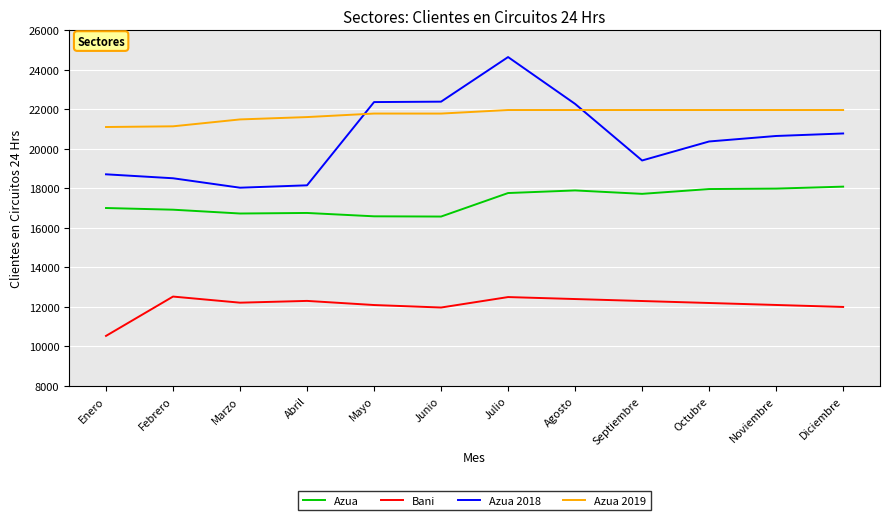

What are all the series names shown in the legend?

Azua, Bani, Azua 2018, Azua 2019